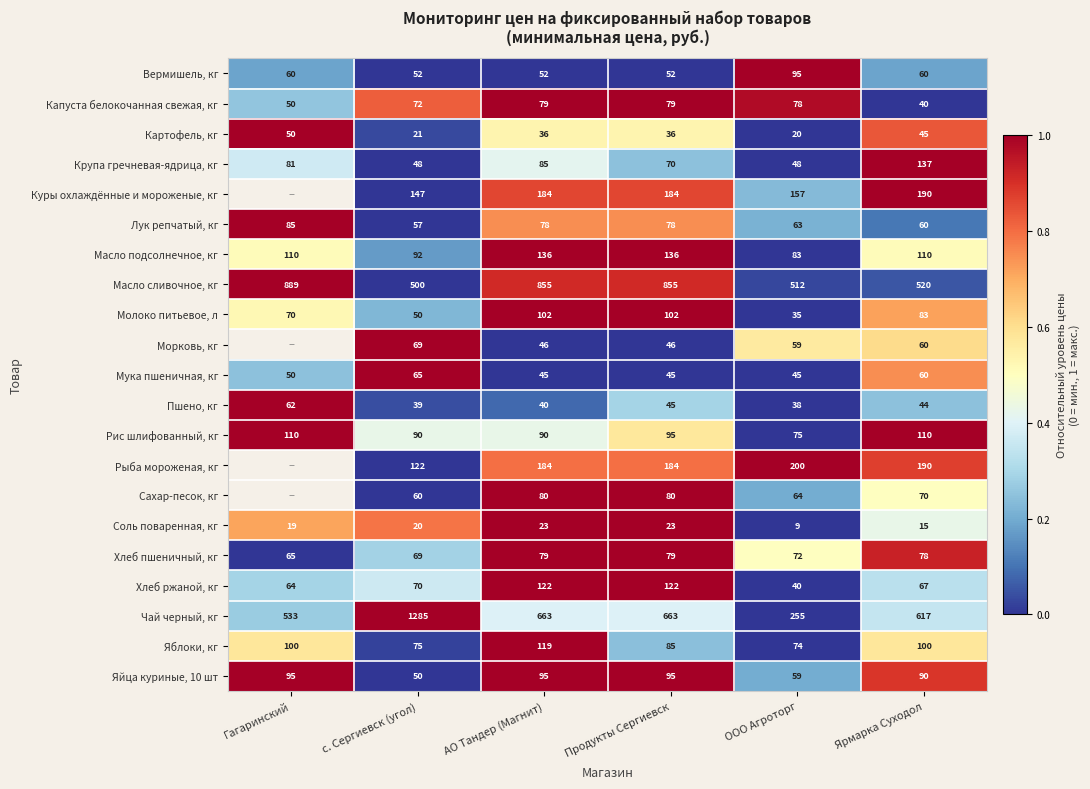

Which series changed the most between АО Тандер (Магнит) and ООО Агроторг?

Чай черный, кг